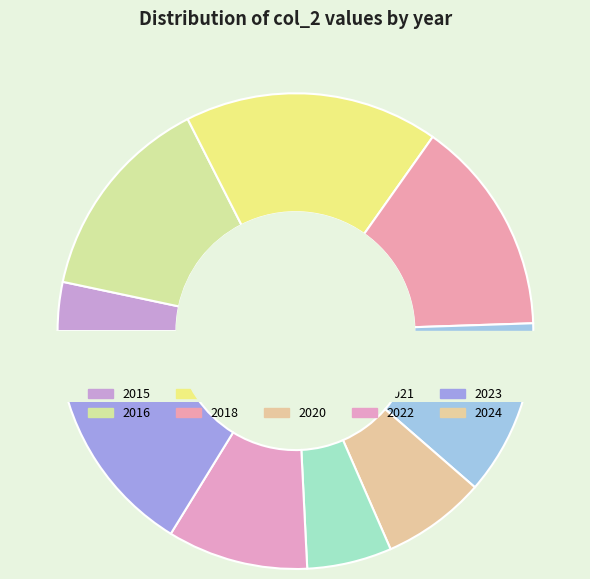

What is the change in value from 2015 to 2021?

+30